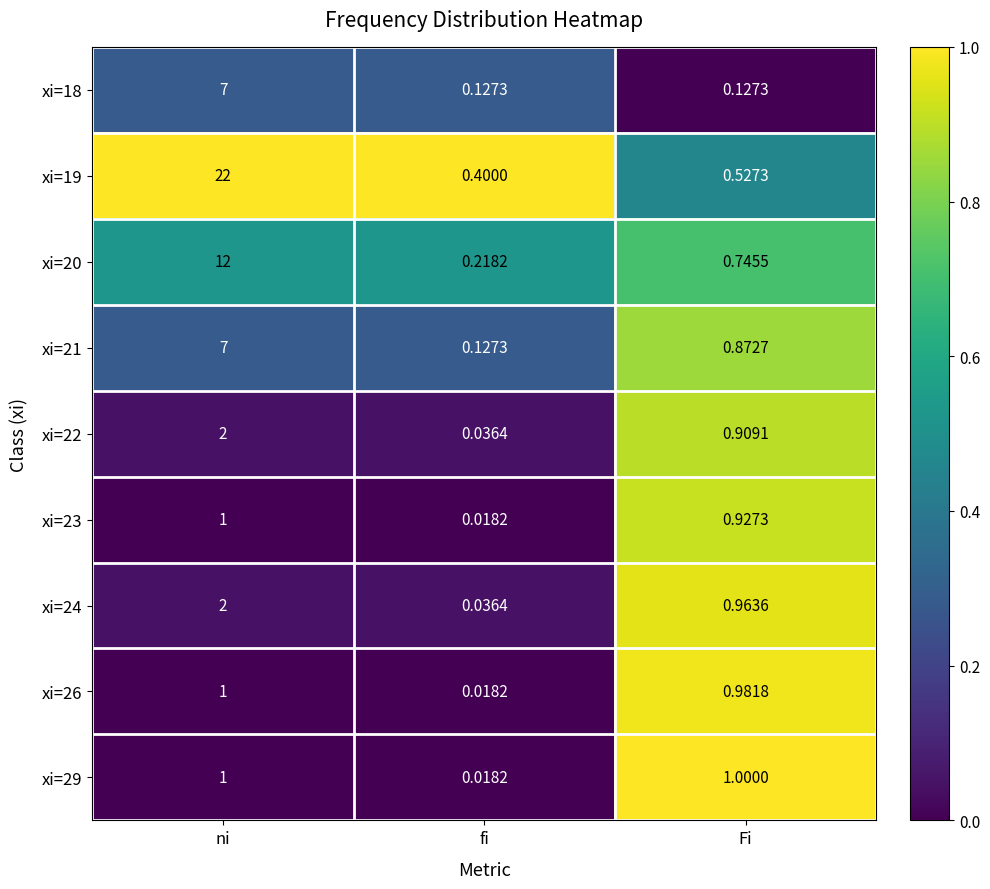

Is the value of xi=21 at fi greater than the value of xi=23 at fi?

Yes